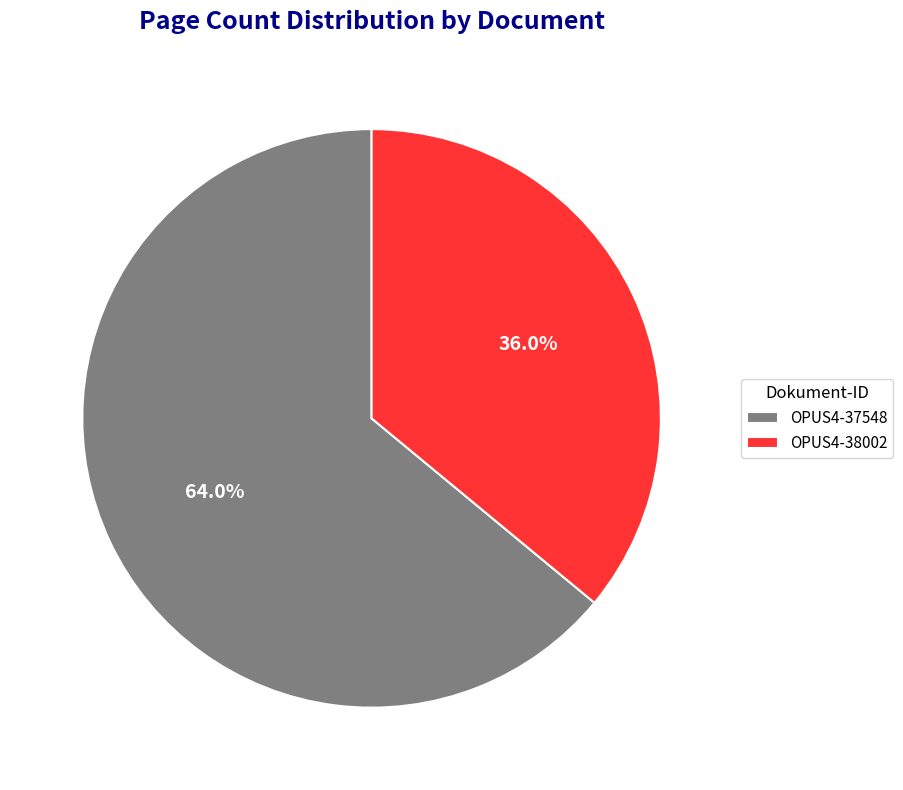

Which category has the biggest portion of the pie?

OPUS4-37548